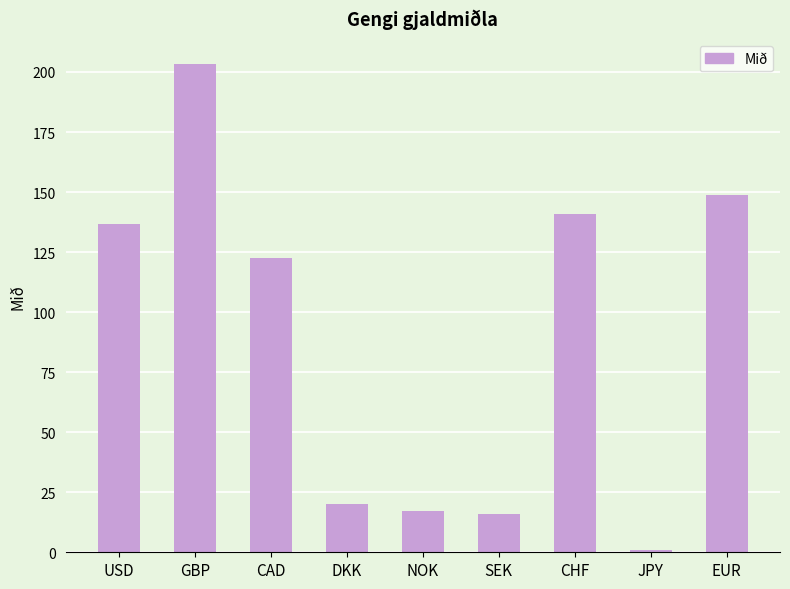

What is the sum of all values?

806.6